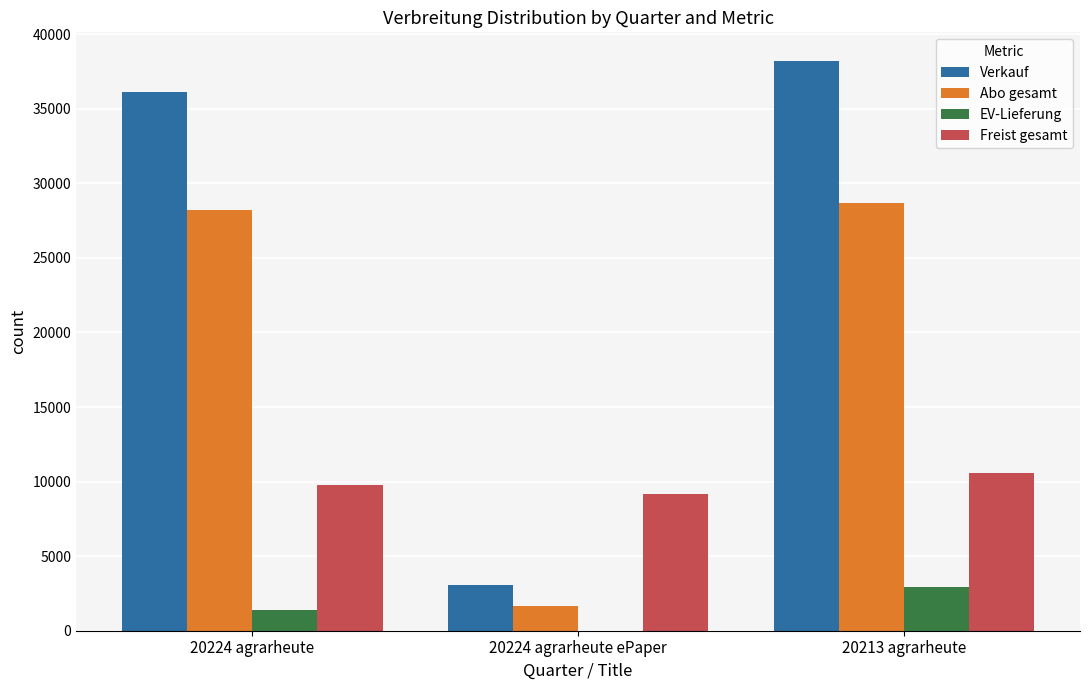

Are the bars horizontal?

No